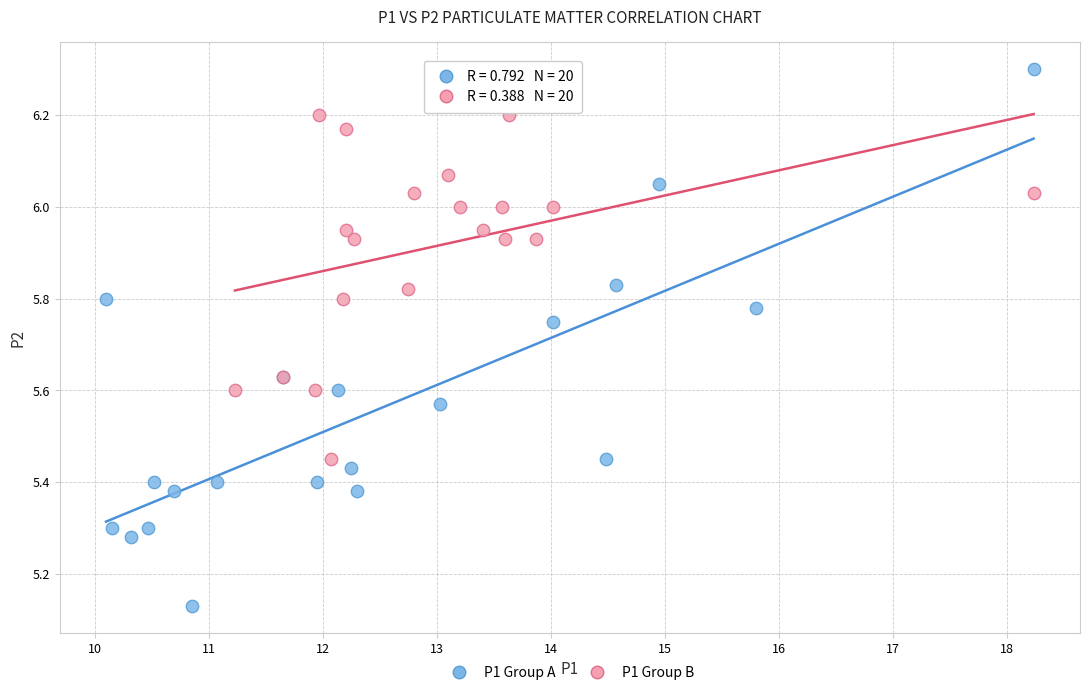

Which series contains the lowest Y value?

P1 Group A